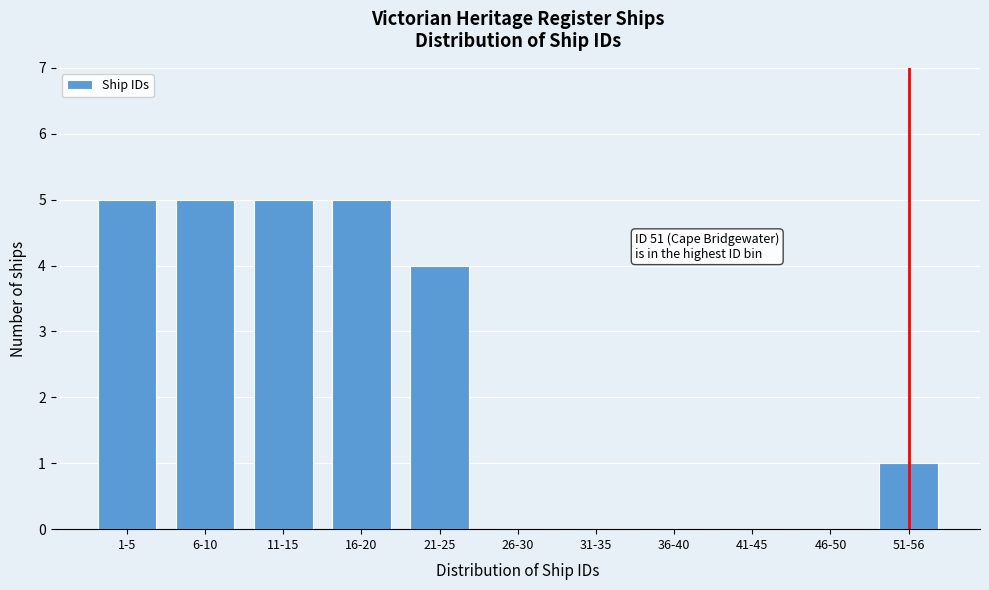

Reading left to right, extract all data points from this chart.

1-5=5	6-10=5	11-15=5	16-20=5	21-25=4	26-30=0	31-35=0	36-40=0	41-45=0	46-50=0	51-56=1